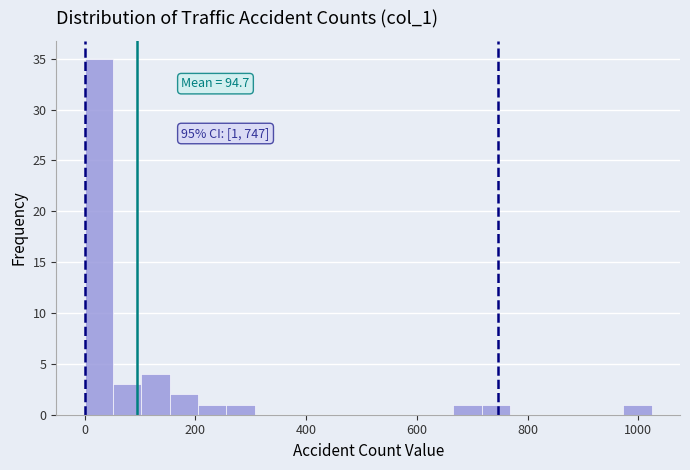

Around what value on the x-axis is the tallest bar? Give the approximate position of its centre, as read against the axis.

20